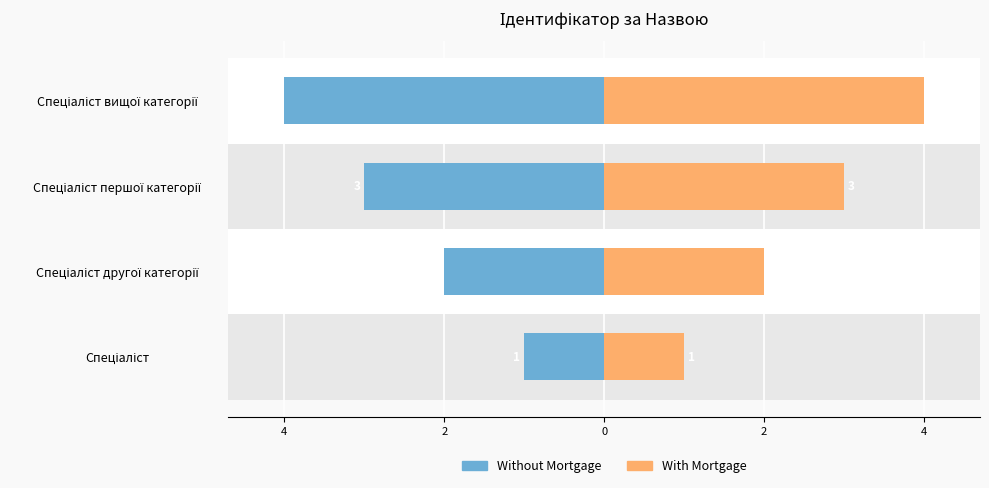

Is the value of Without Mortgage at Спеціаліст greater than the value of With Mortgage at Спеціаліст другої категорії?

No